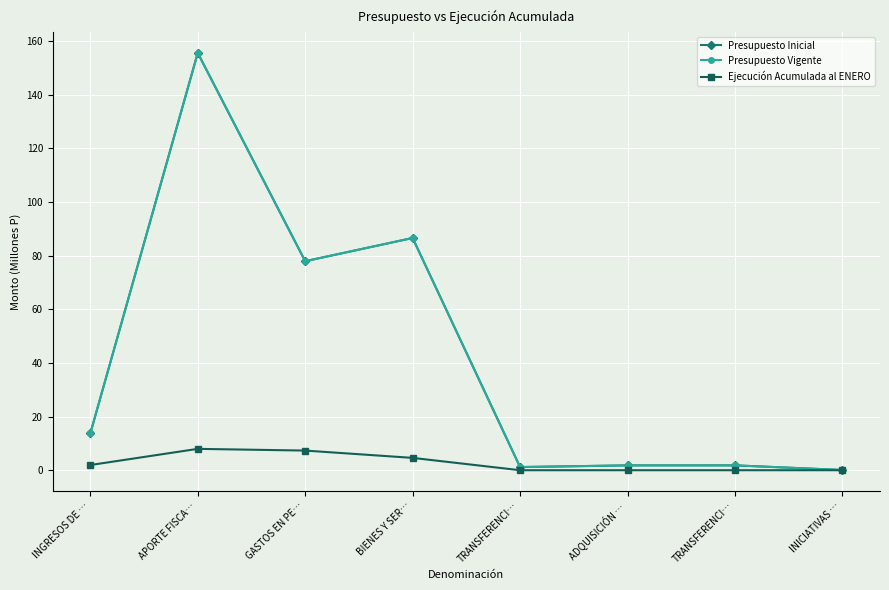

Which label corresponds to the largest value in the chart?

APORTE FISCA…